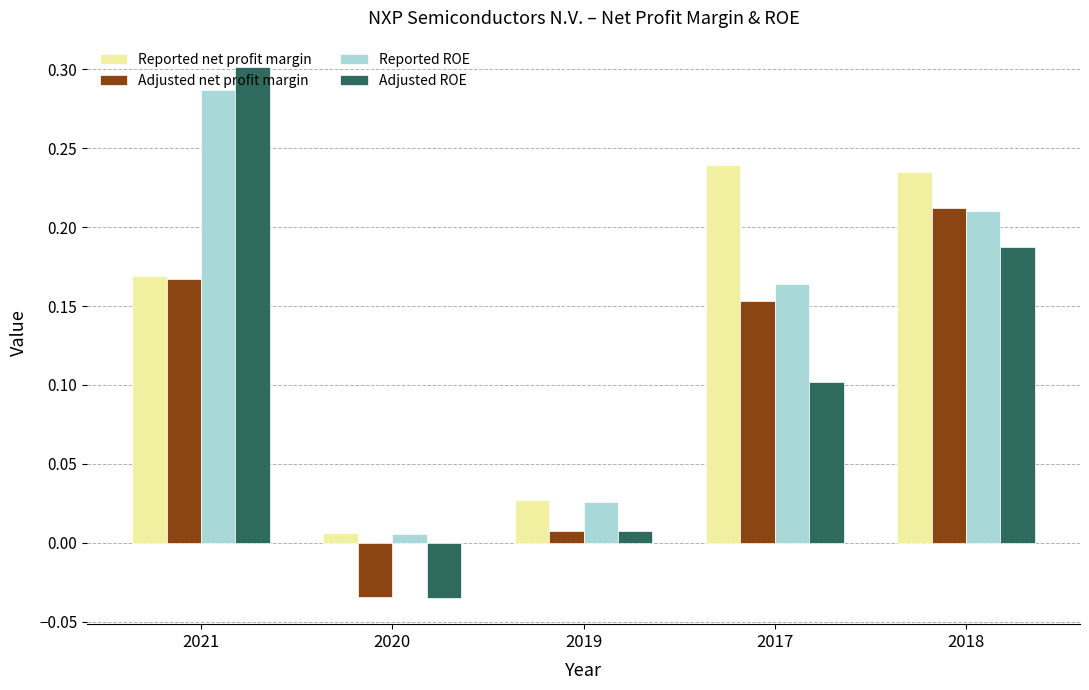

Which series has the largest range (max minus min)?

Adjusted ROE